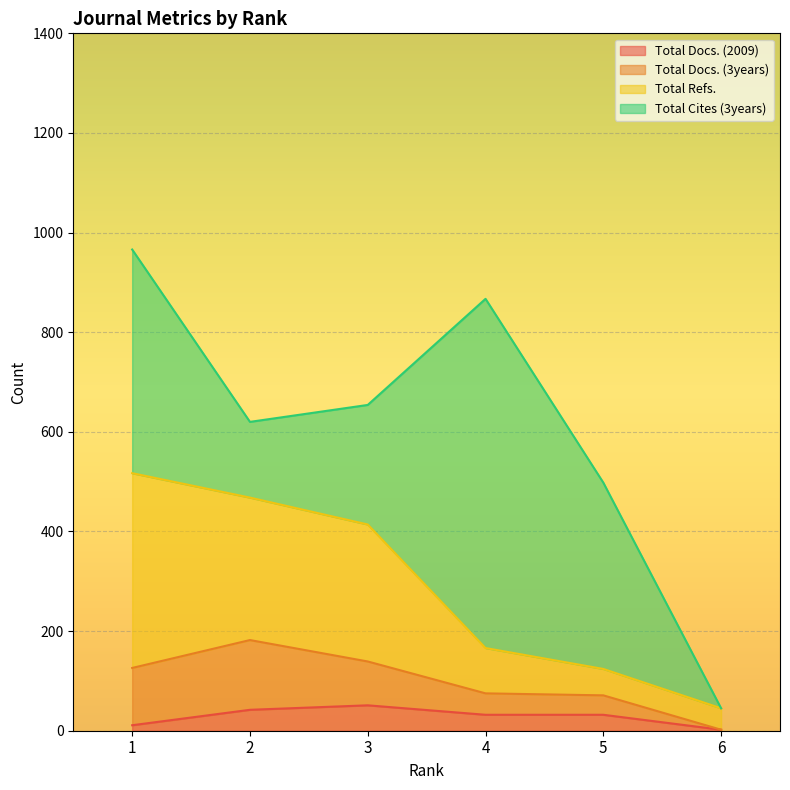

What is the difference between the maximum and minimum values in the Total Docs. (2009) series?

49